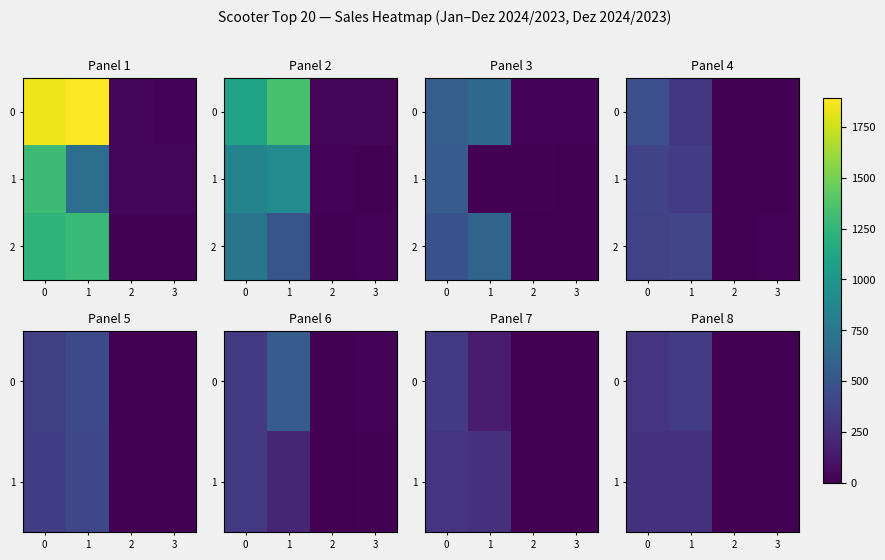

At which category is the sum across all series the highest?

1